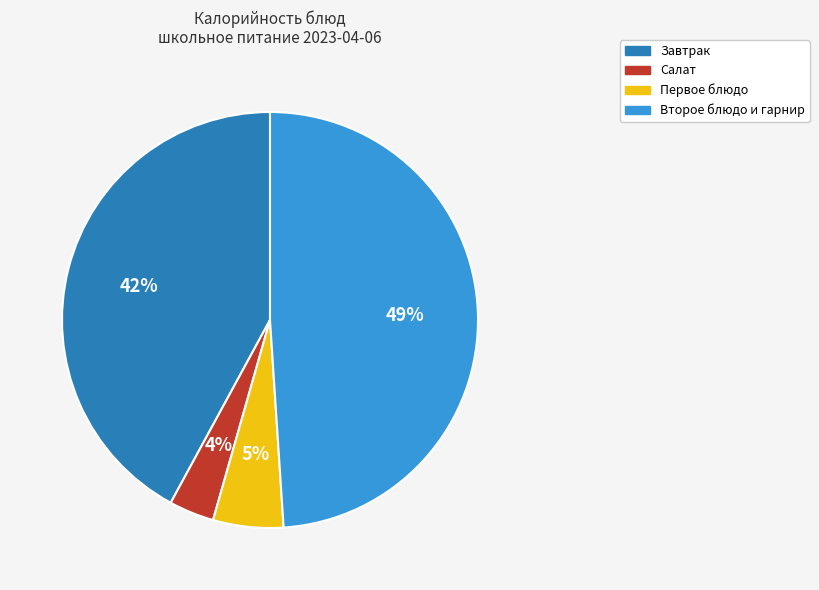

To the nearest percent, what is the difference between the largest and smallest slice percentages?

45%